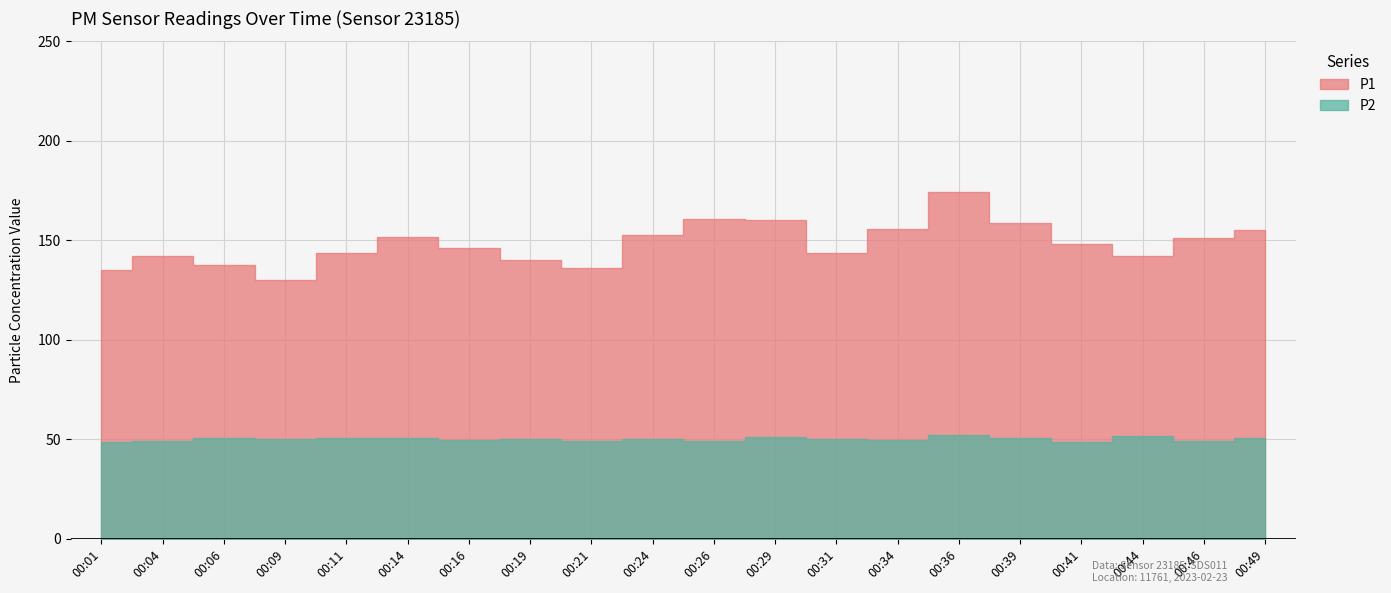

True or false: P1 has a value of 64.2 at 00:14.

False